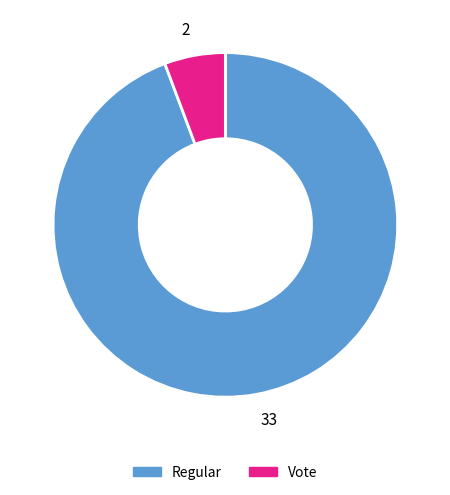

Which category has the biggest portion of the pie?

Regular